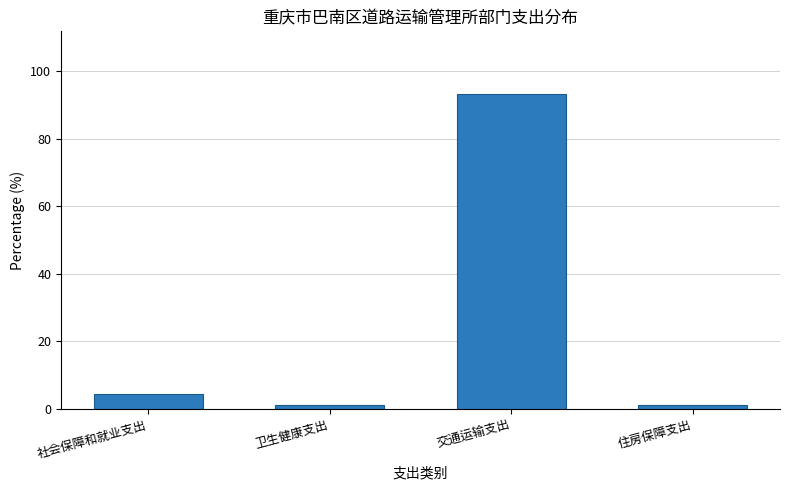

What is the average value?

25.0